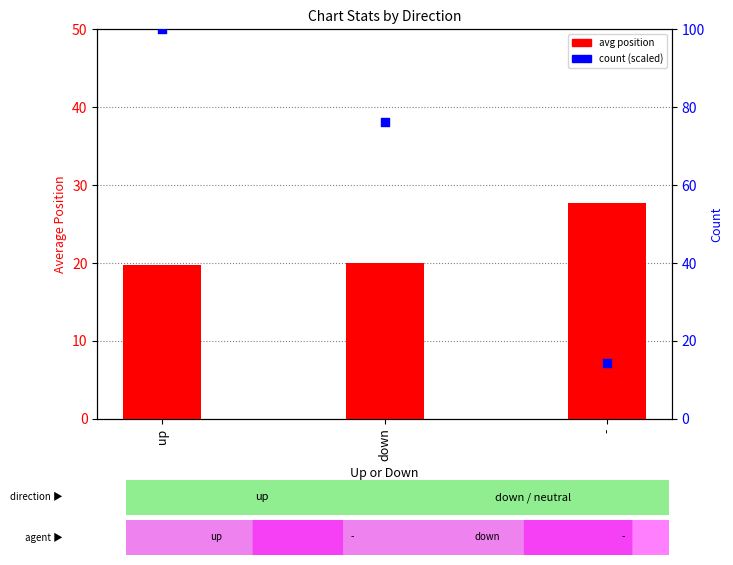

Which series contains the lowest Y value?

count